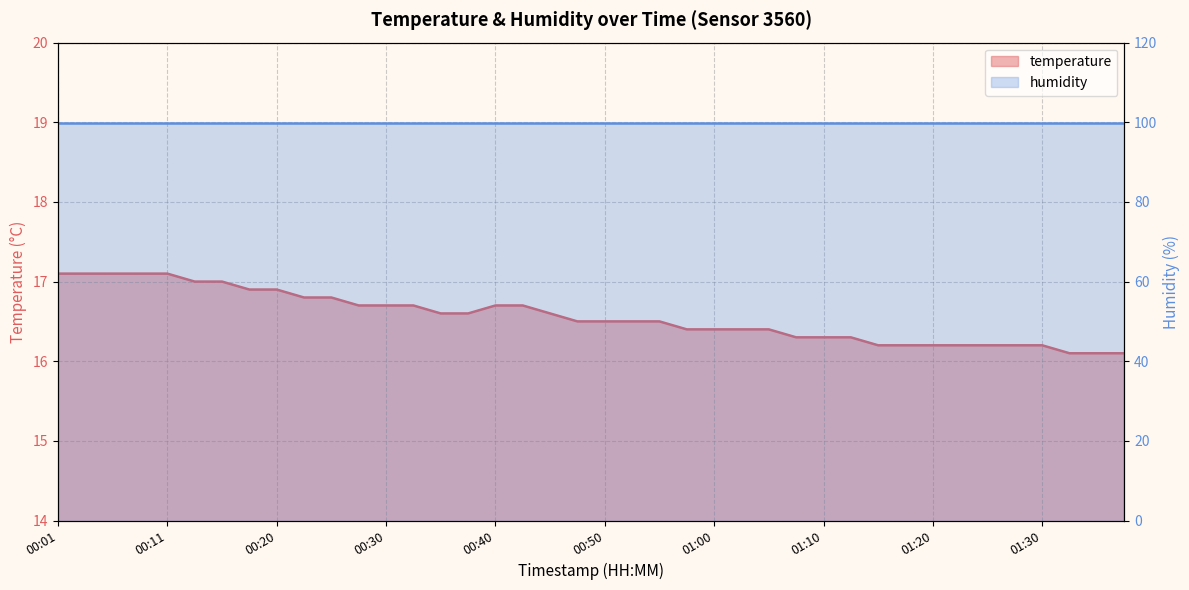

Reading left to right, list all the values displayed in this chart.

17.1	17.1	17.1	17.1	17.1	17.0	17.0	16.9	16.9	16.8	16.8	16.7	16.7	16.7	16.6	16.6	16.7	16.7	16.6	16.5	16.5	16.5	16.5	16.4	16.4	16.4	16.4	16.3	16.3	16.3	16.2	16.2	16.2	16.2	16.2	16.2	16.2	16.1	16.1	16.1